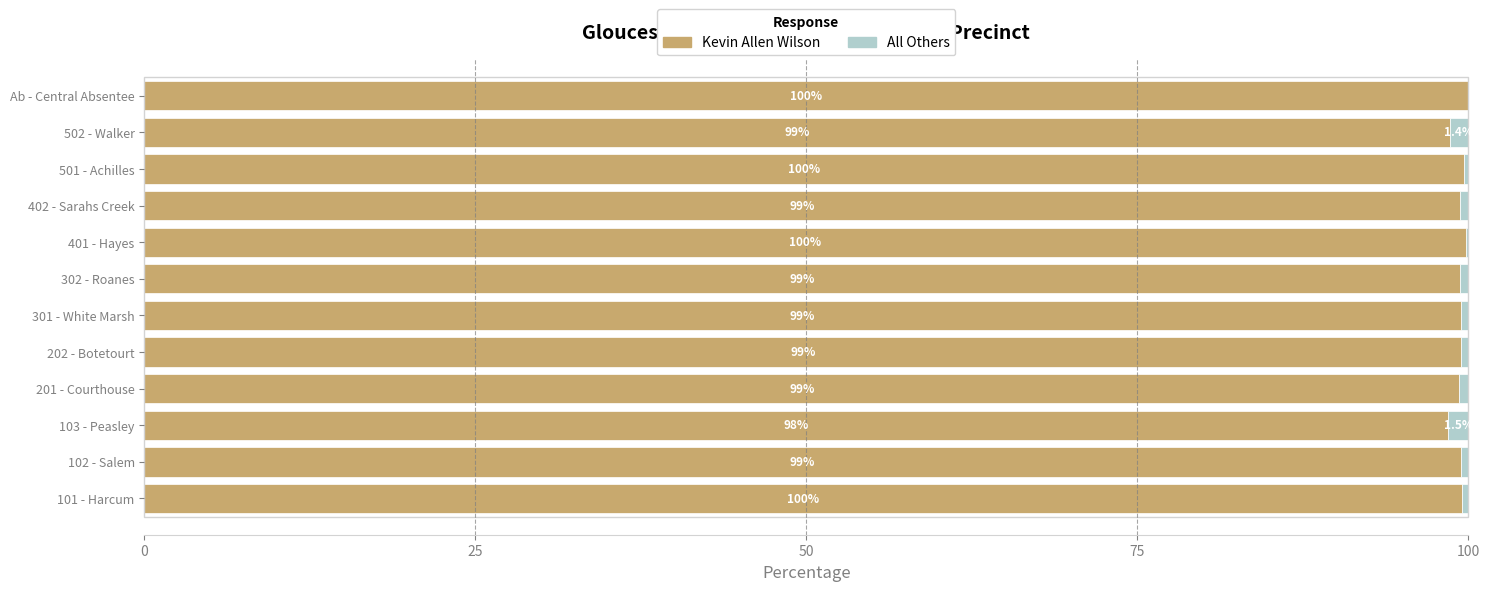

At which label is Kevin Allen Wilson closest to 99?

201 - Courthouse